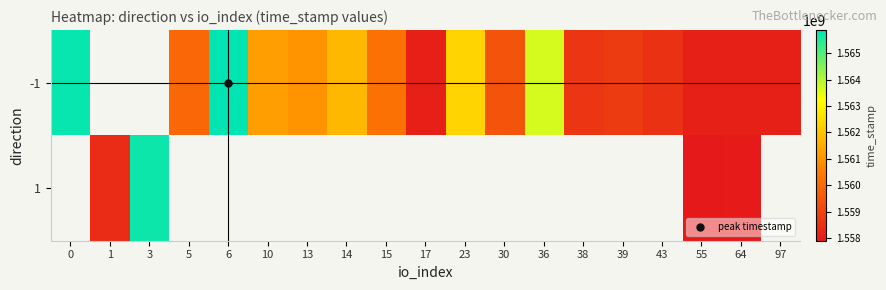

At which category is the sum across all series the highest?

64